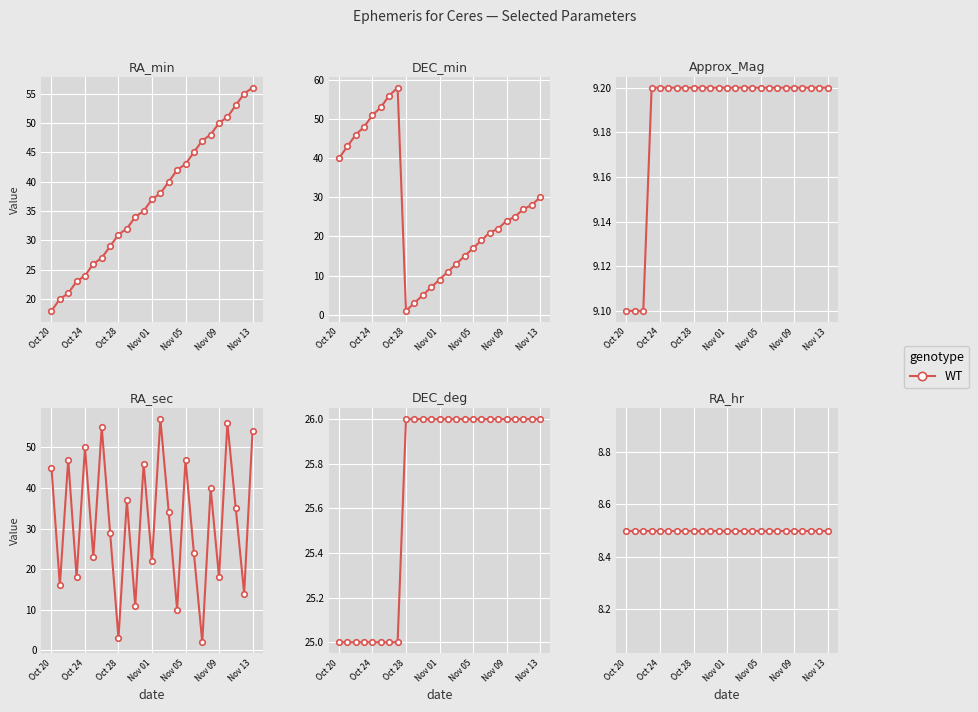

What position from the right is Nov 13?

1